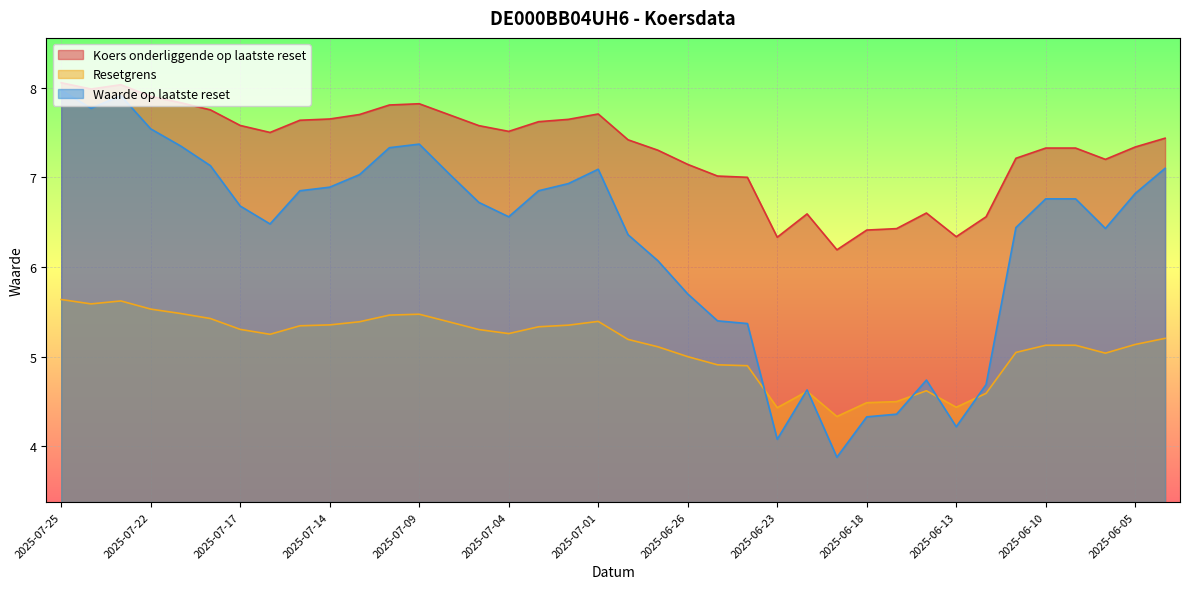

What is the greatest value displayed?

8.1